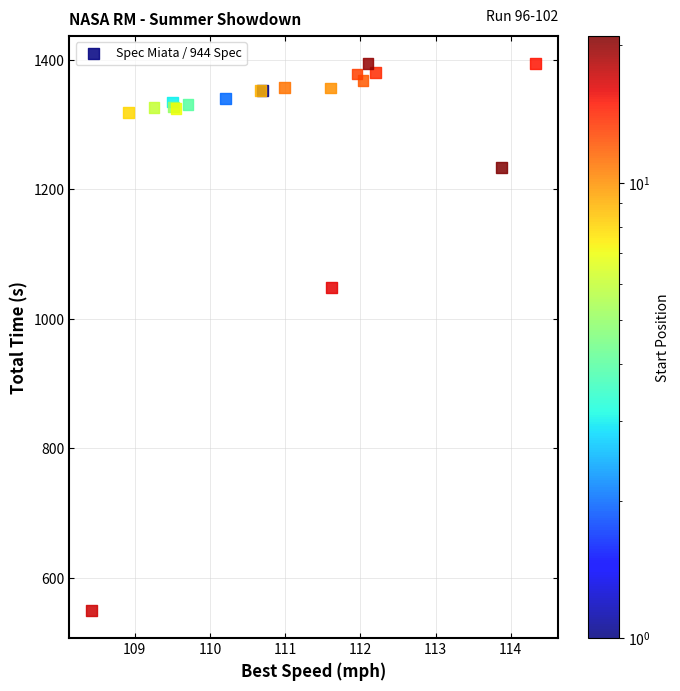

What Y value in the scatter plot is closest to 972?

1048.5